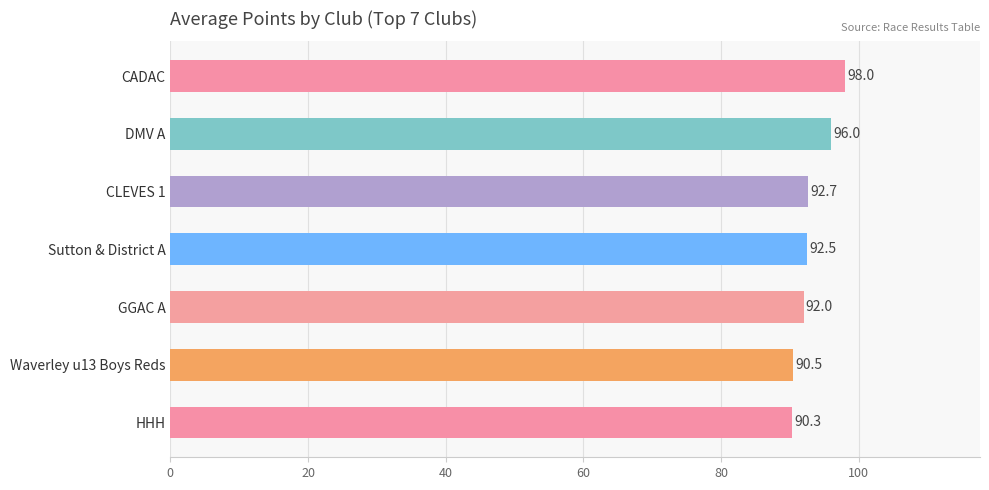

What is the change in value from Sutton & District A to CLEVES 1?

+0.2